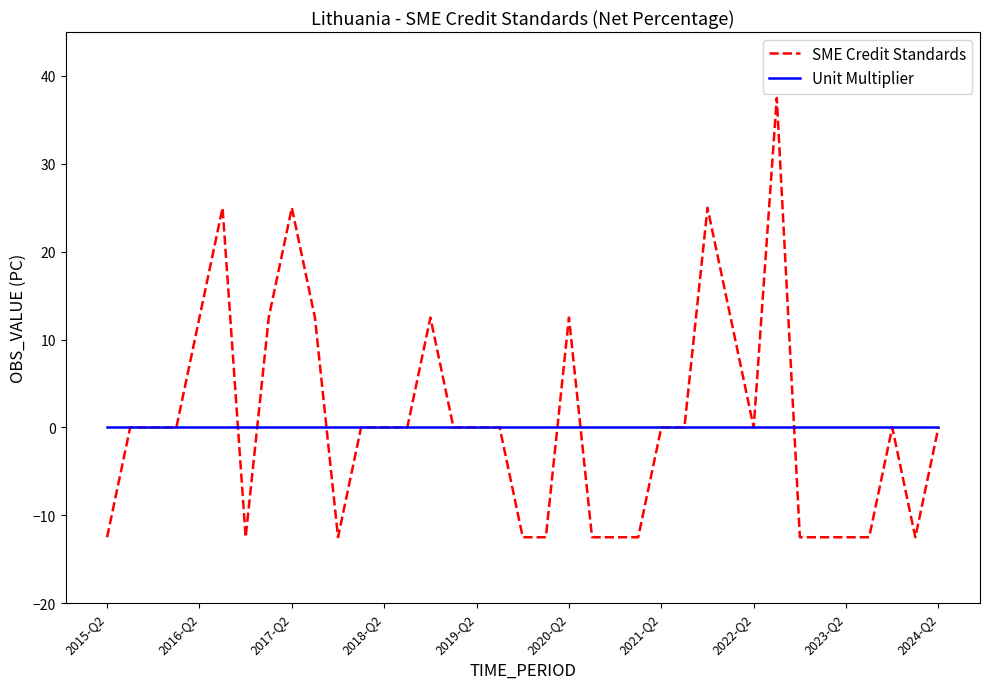

Which series has the widest spread of values?

SME Credit Standards